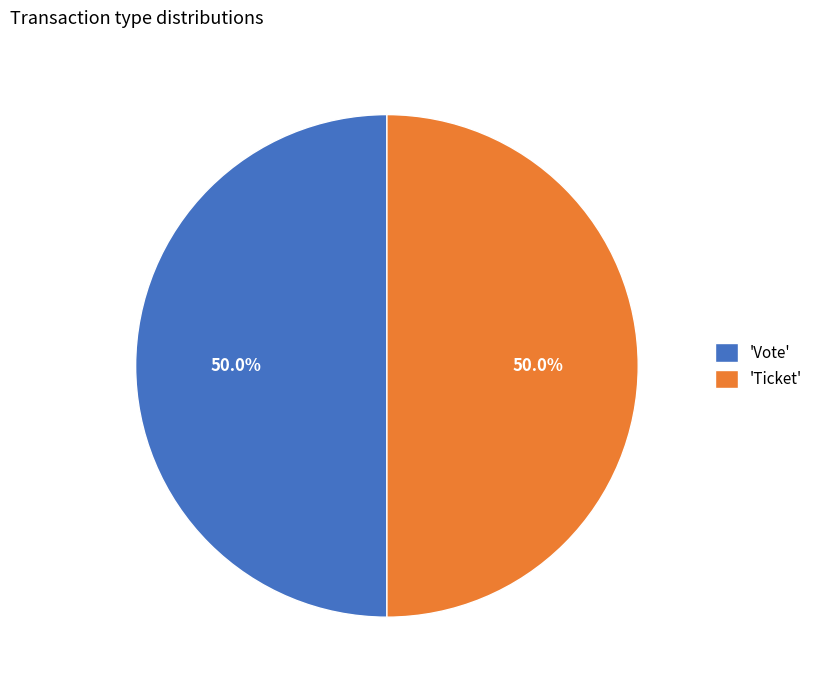

Approximately how many times larger is the value at 'Ticket' compared to 'Vote'?

1.0